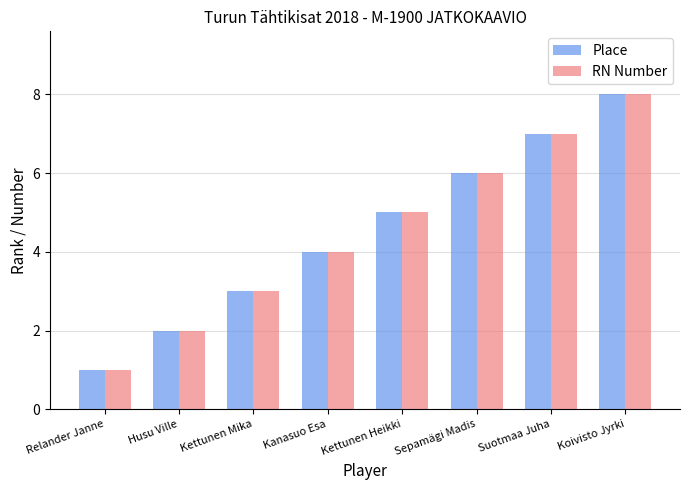

What is the label of the 6th bar from the left?

Sepamägi Madis